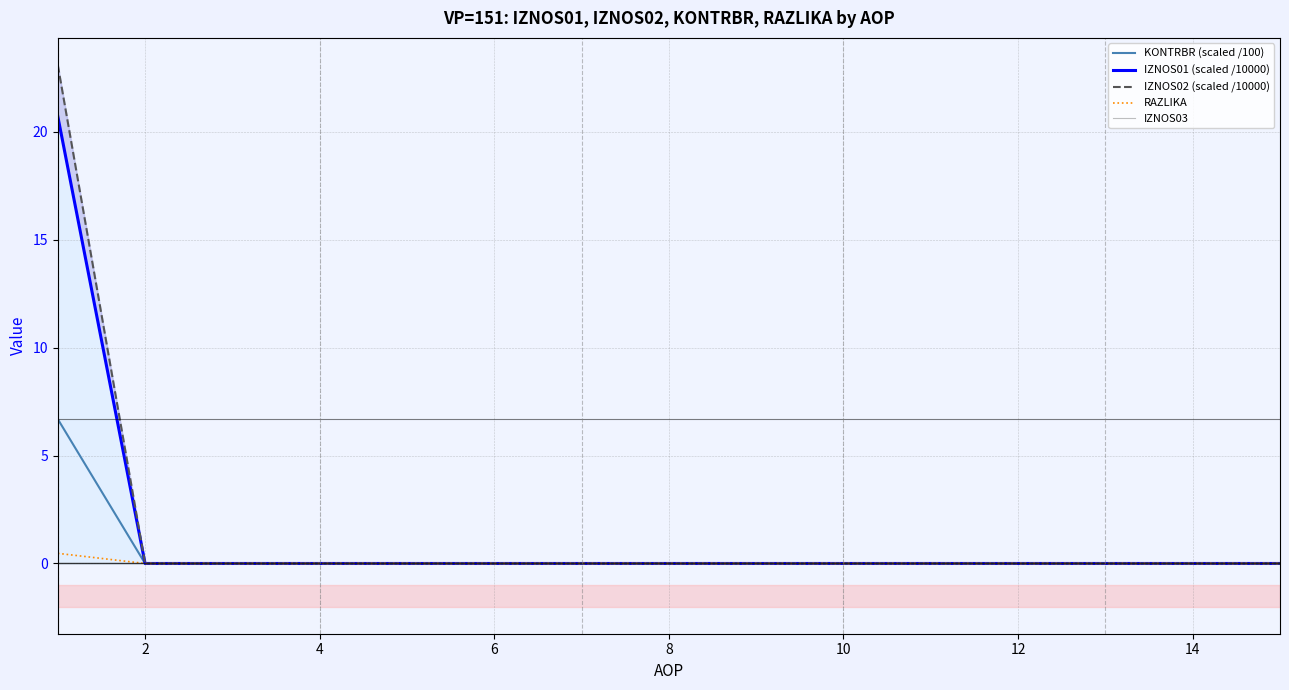

How many lines are shown in the chart?

5